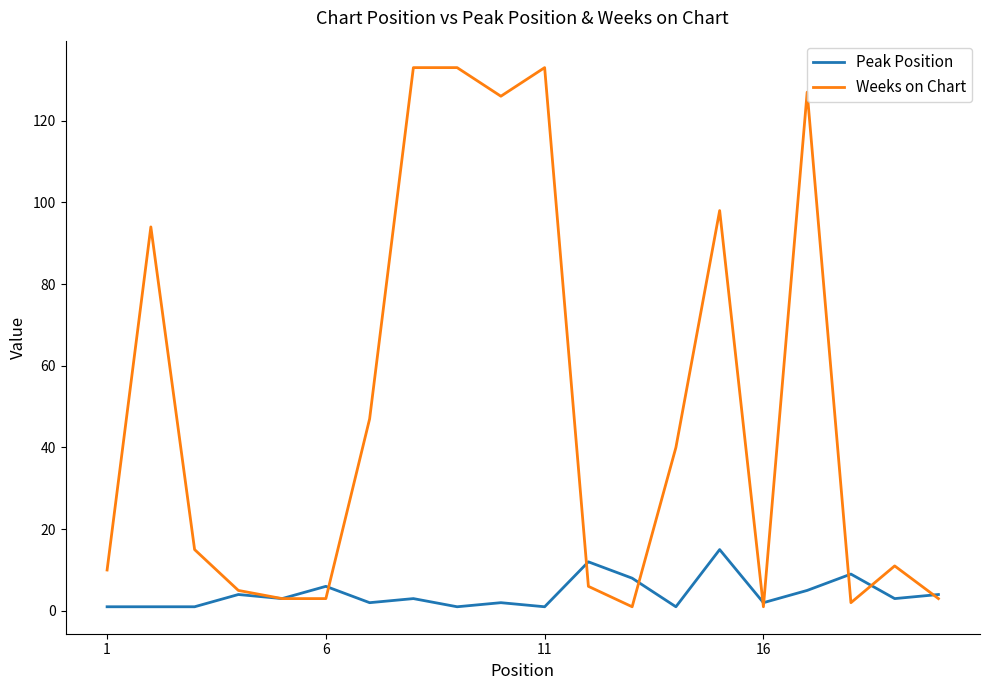

Which series has the widest spread of values?

Weeks on Chart